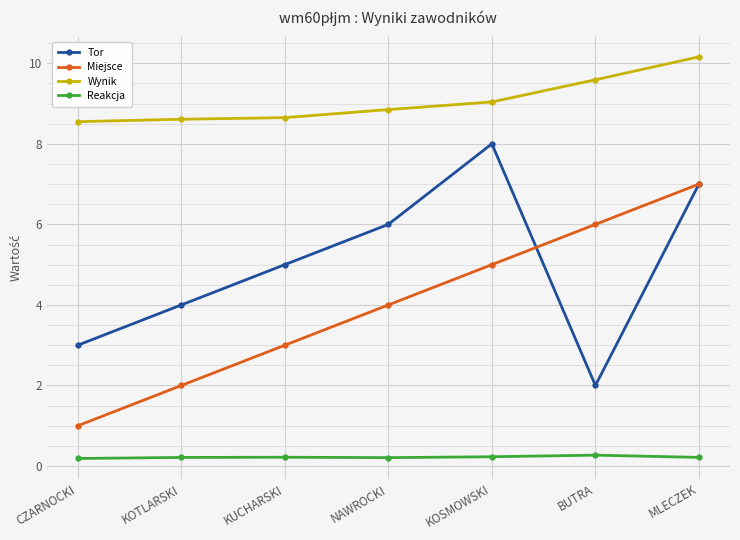

How many lines are shown in the chart?

4